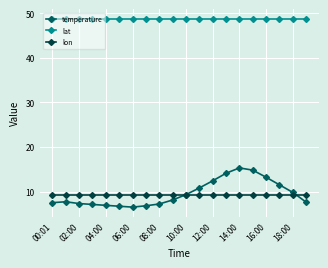

At how many categories does at least one series exceed 37?

20